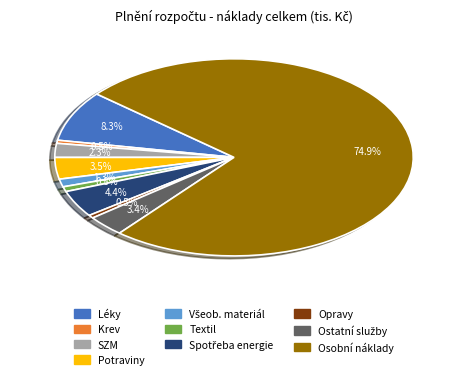

Is there any slice that represents more than half of the pie?

Yes